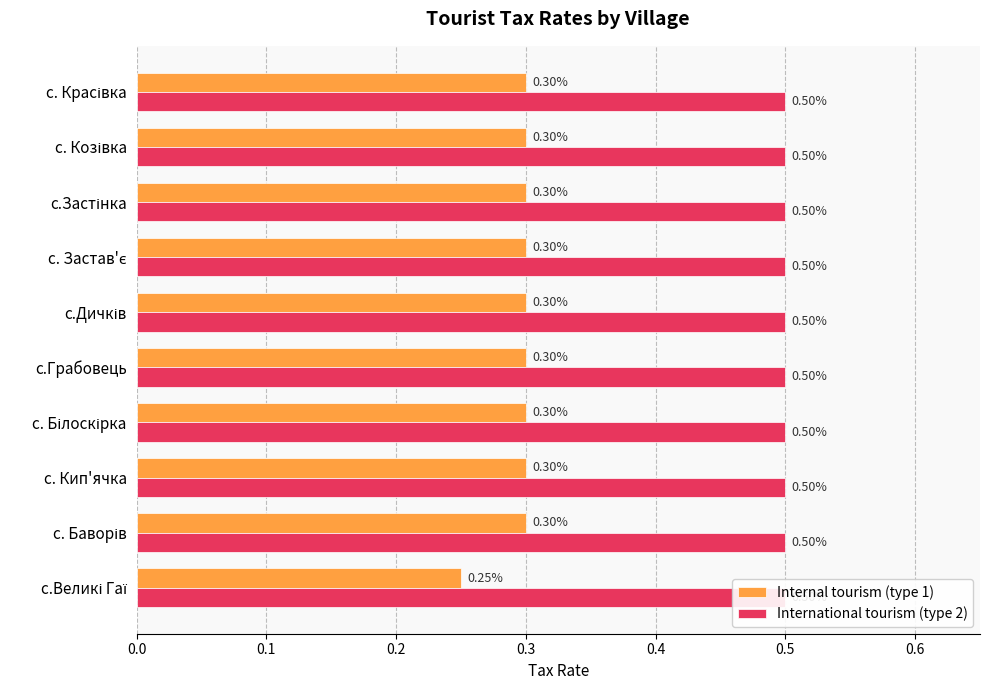

True or false: Internal tourism (type 1) has a value of 0.1 at с.Застінка.

False